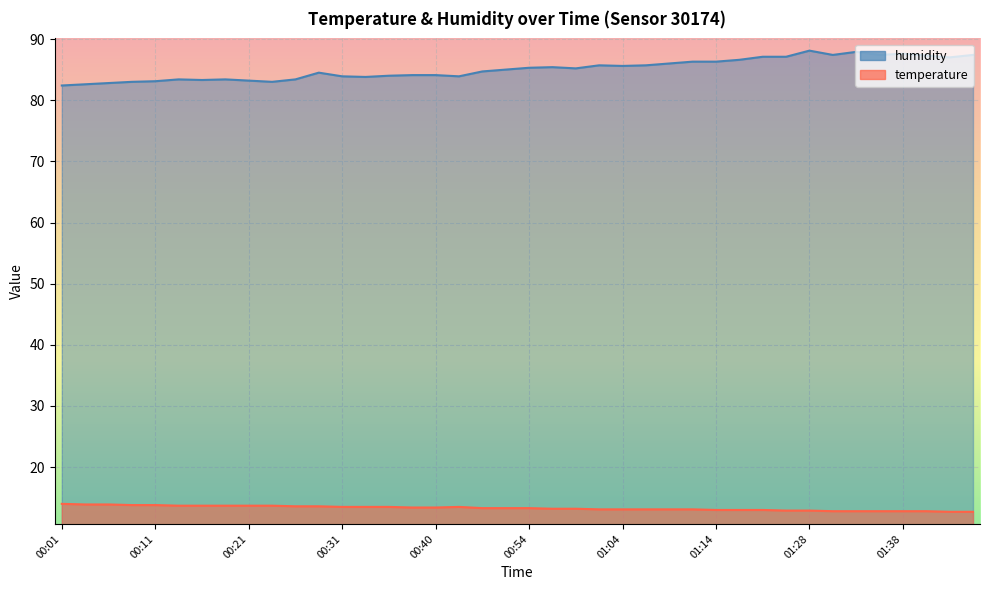

Reading left to right, list all the values displayed in this chart.

temperature: 14.0	13.9	13.9	13.8	13.8	13.7	13.7	13.7	13.7	13.7	13.6	13.6	13.5	13.5	13.5	13.4	13.4	13.5	13.3	13.3	13.3	13.2	13.2	13.1	13.1	13.1	13.1	13.1	13.0	13.0	13.0	12.9	12.9	12.8	12.8	12.8	12.8	12.8	12.7	12.7
humidity: 82.4	82.6	82.8	83.0	83.1	83.4	83.3	83.4	83.2	83.0	83.4	84.5	83.9	83.8	84.0	84.1	84.1	83.9	84.7	85.0	85.3	85.4	85.2	85.7	85.6	85.7	86.0	86.3	86.3	86.6	87.1	87.1	88.1	87.4	87.9	87.4	87.6	87.3	87.0	87.4